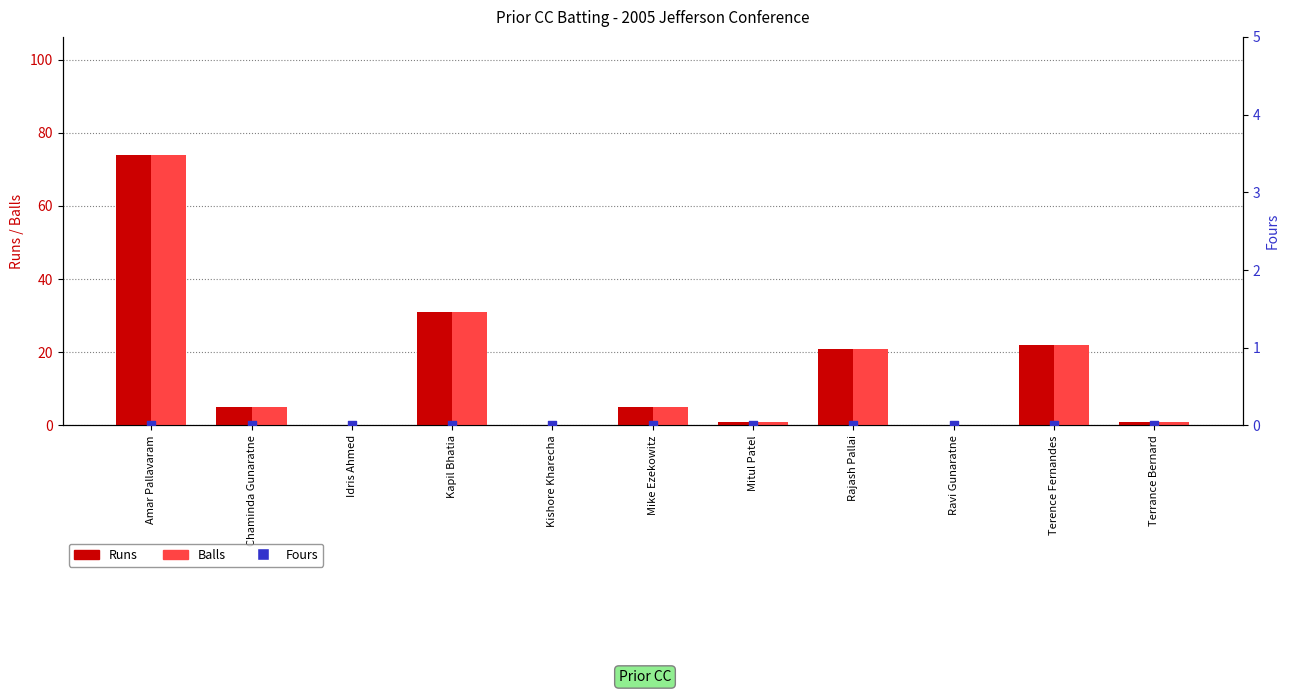

What are all the series names shown in the legend?

Runs, Balls, Fours